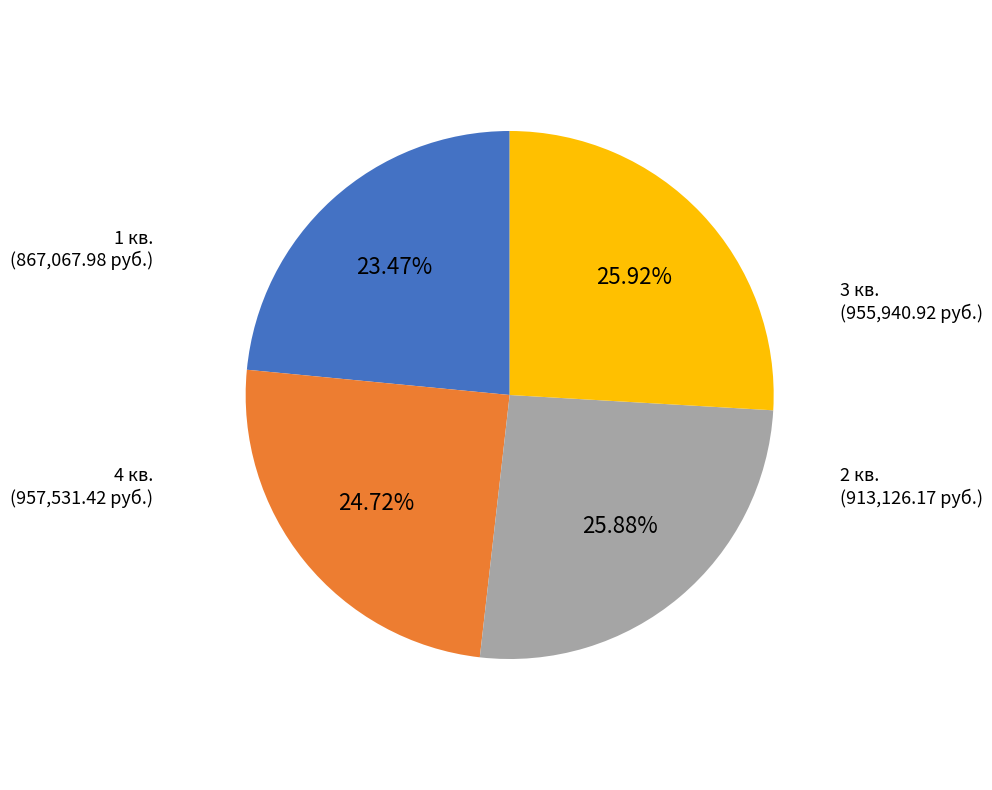

Approximately how many times larger is the value at 3 кв. compared to 4 кв.?

1.0